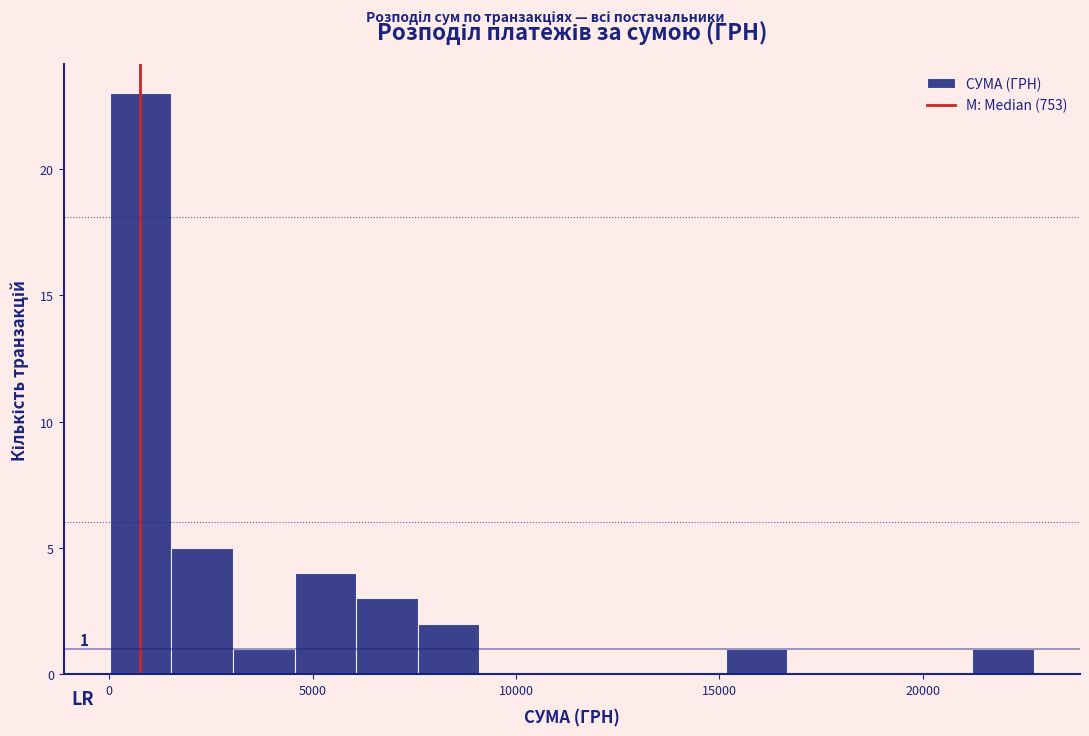

Read against the x-axis, roughly where is the centre of the tallest bar?

1000